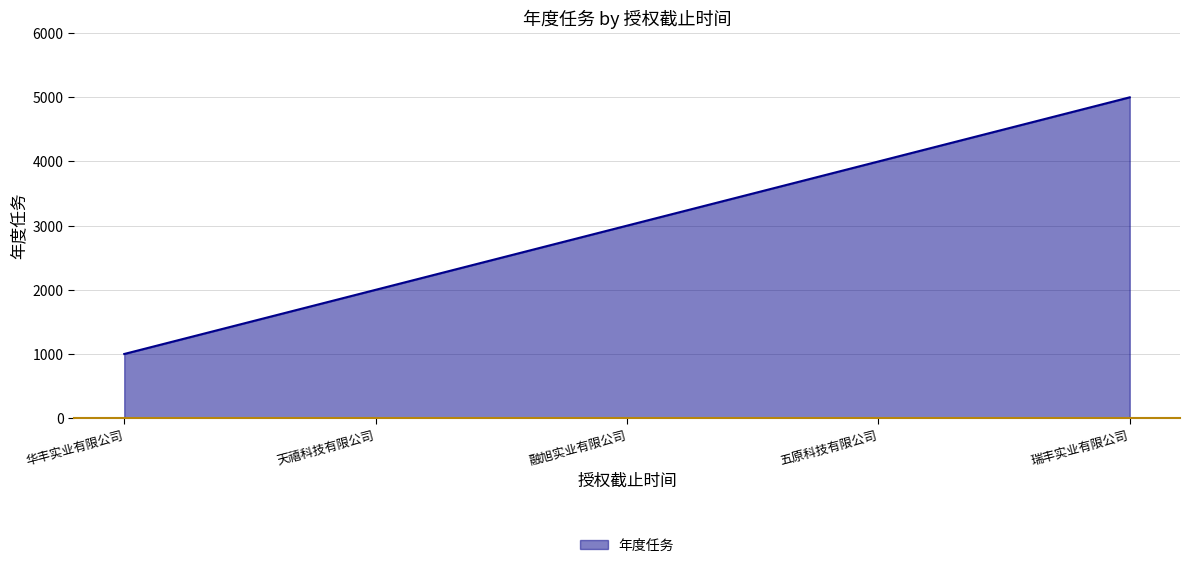

Count the number of values greater than 3000.

2